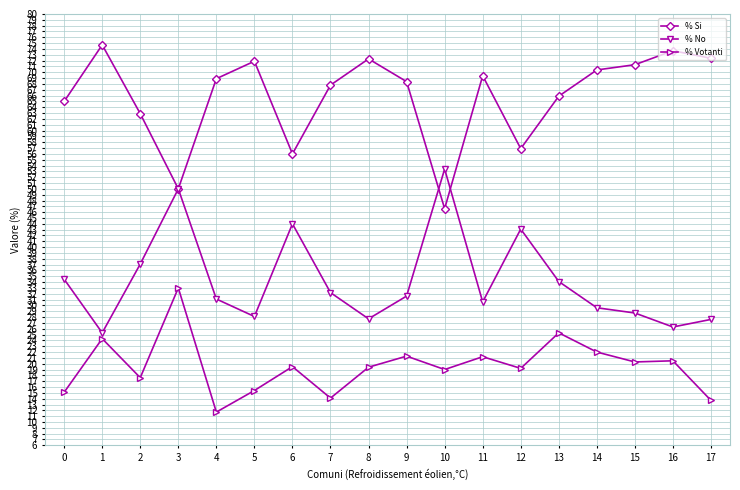

Which category has the highest value in the % No series?

10